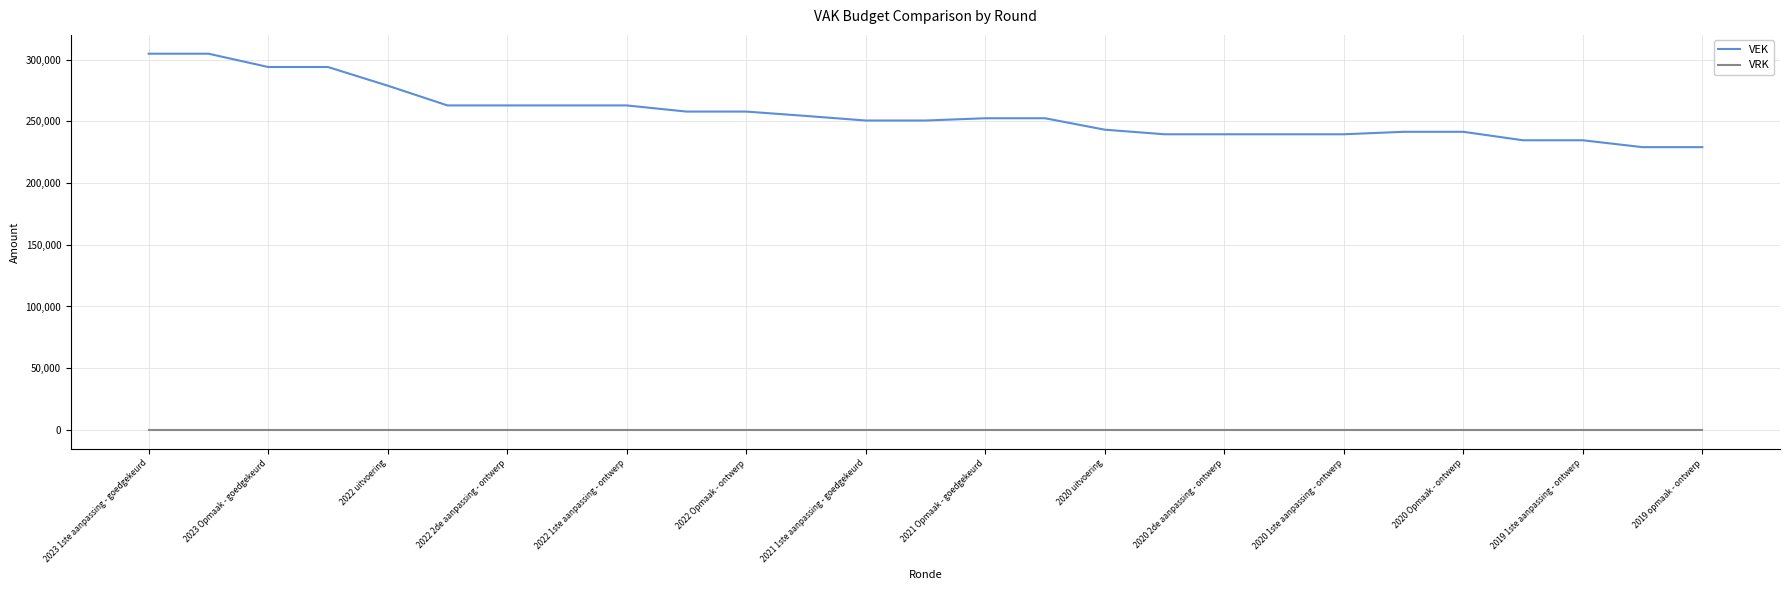

True or false: VEK and VRK intersect in this chart.

False